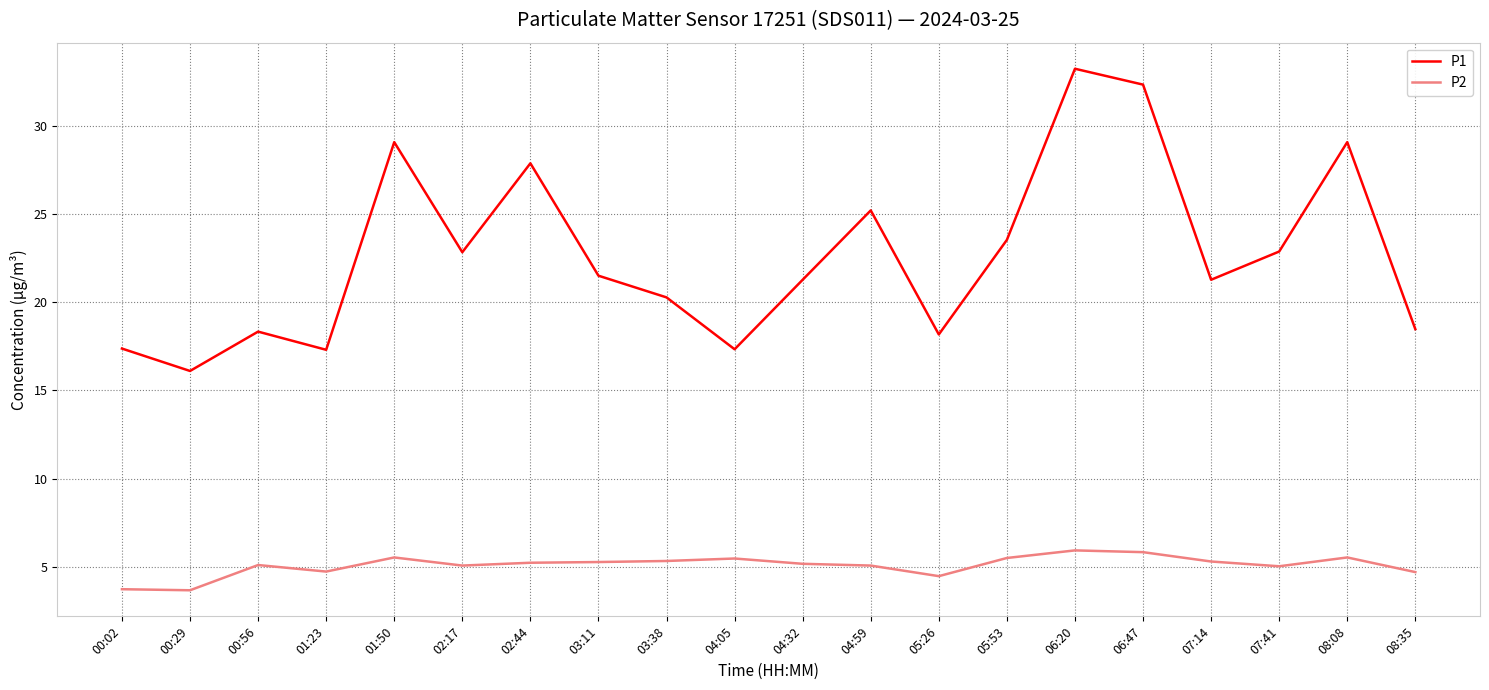

Which series has the largest total across all categories?

P1